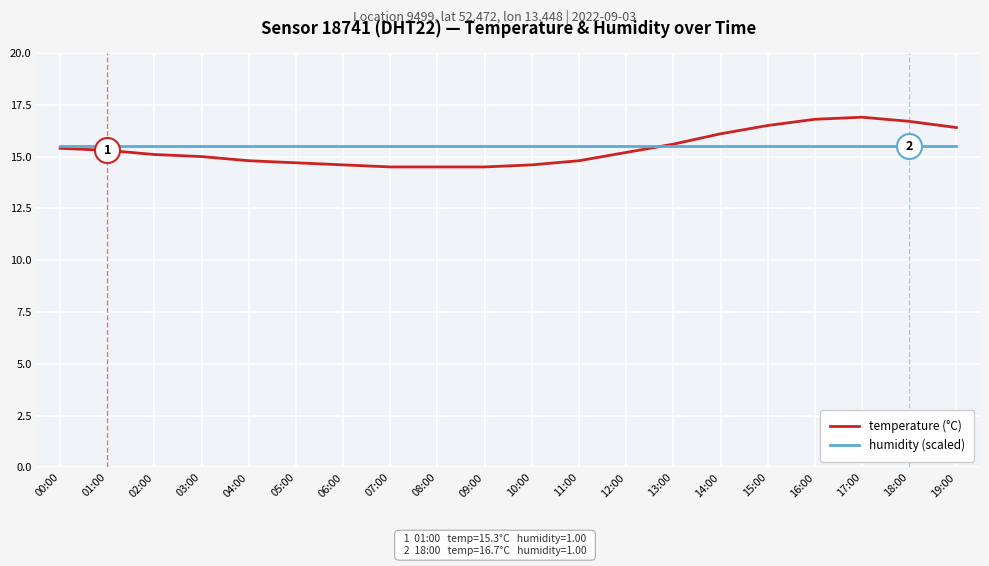

Reading left to right, what are all the values shown in this chart?

temperature (°C): 15.4	15.3	15.1	15.0	14.8	14.7	14.6	14.5	14.5	14.5	14.6	14.8	15.2	15.6	16.1	16.5	16.8	16.9	16.7	16.4
humidity (scaled): 15.5	15.5	15.5	15.5	15.5	15.5	15.5	15.5	15.5	15.5	15.5	15.5	15.5	15.5	15.5	15.5	15.5	15.5	15.5	15.5